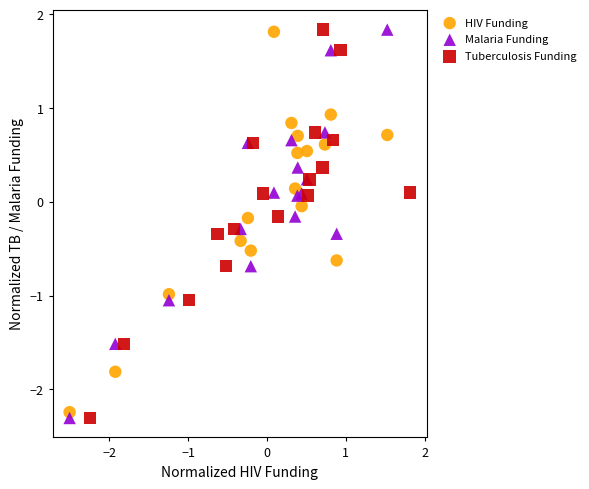

What are all the series names shown in the legend?

HIV Funding, Malaria Funding, Tuberculosis Funding